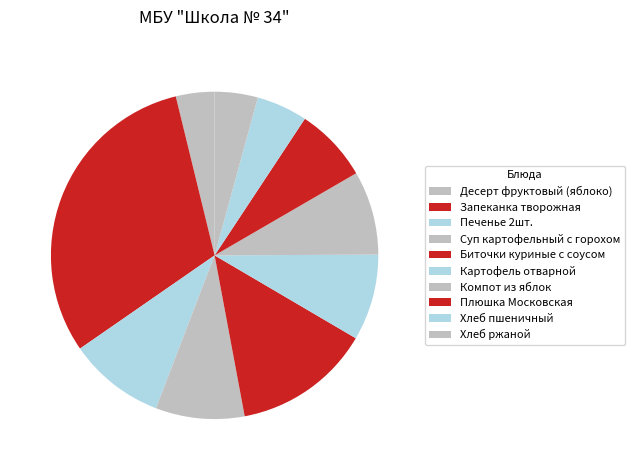

Does Хлеб ржаной represent more than half of the total?

No